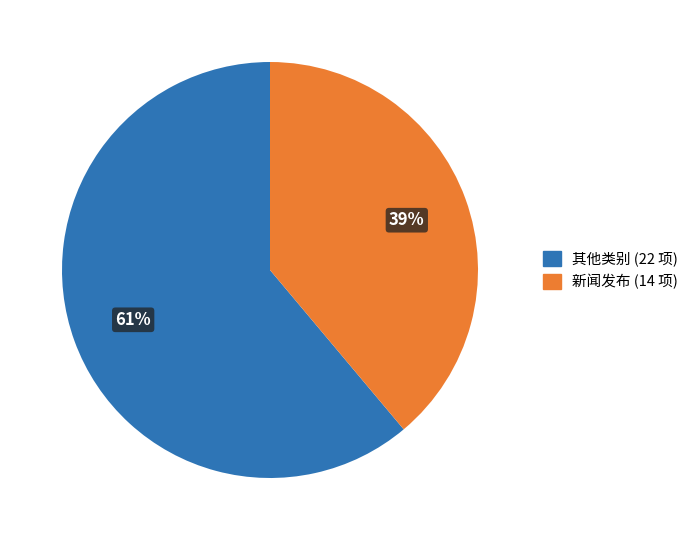

To the nearest percent, what is the average slice percentage?

50%